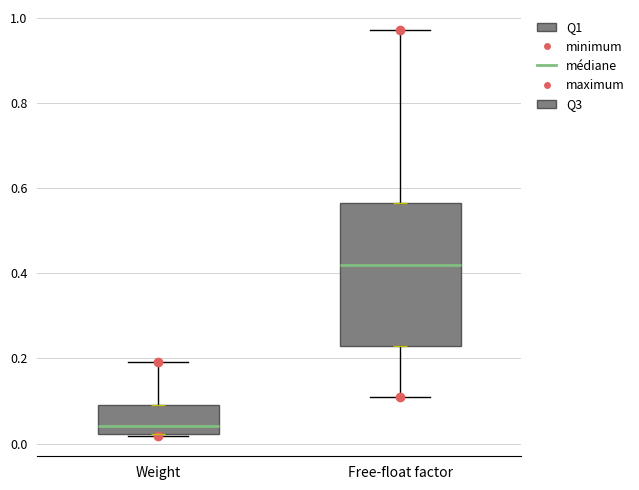

Reading left to right, transcribe this box plot: for each box, give where its median line is, the range the box spans, and where its two whiskers end, as read against the y-axis. The values are not printed on the chart, so give them approximately, as read against the axis.

Weight: median 0.04, box 0.02 to 0.10, whiskers 0.02 to 0.20
Free-float factor: median 0.42, box 0.24 to 0.56, whiskers 0.12 to 0.98